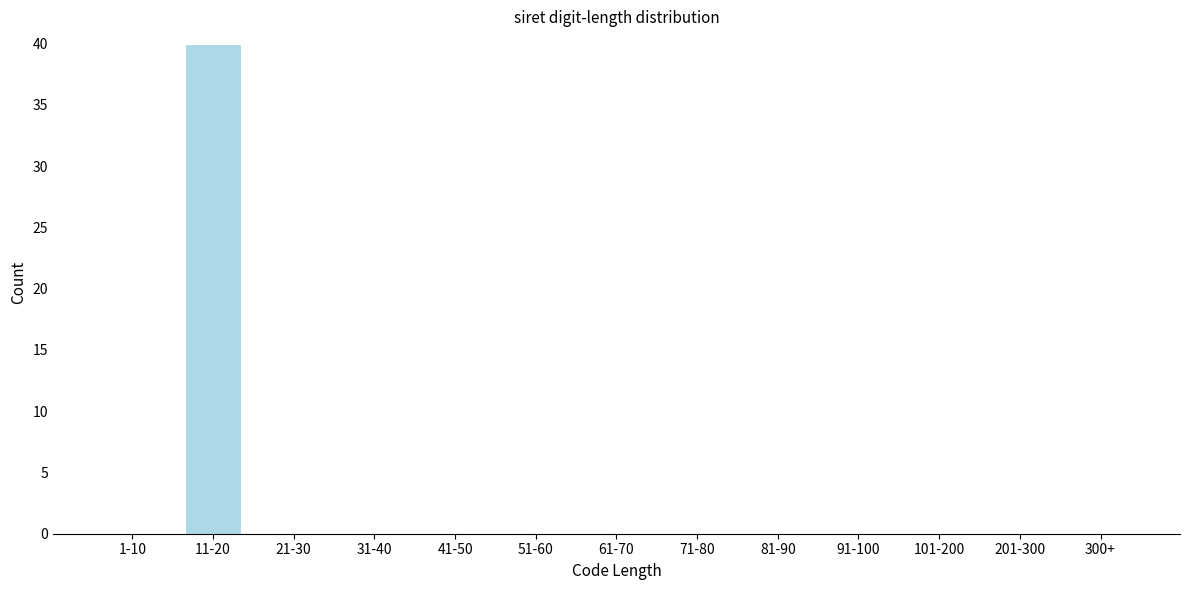

Reading left to right, transcribe all the data shown in this chart.

1-10=0	11-20=40	21-30=0	31-40=0	41-50=0	51-60=0	61-70=0	71-80=0	81-90=0	91-100=0	101-200=0	201-300=0	300+=0